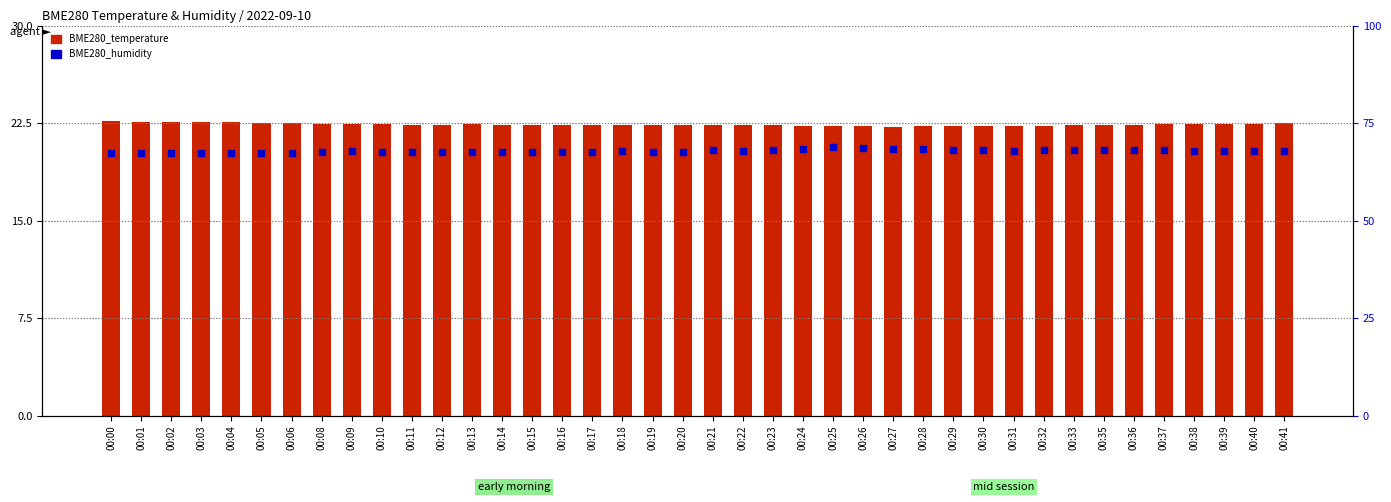

Which series has the largest total across all categories?

BME280_humidity